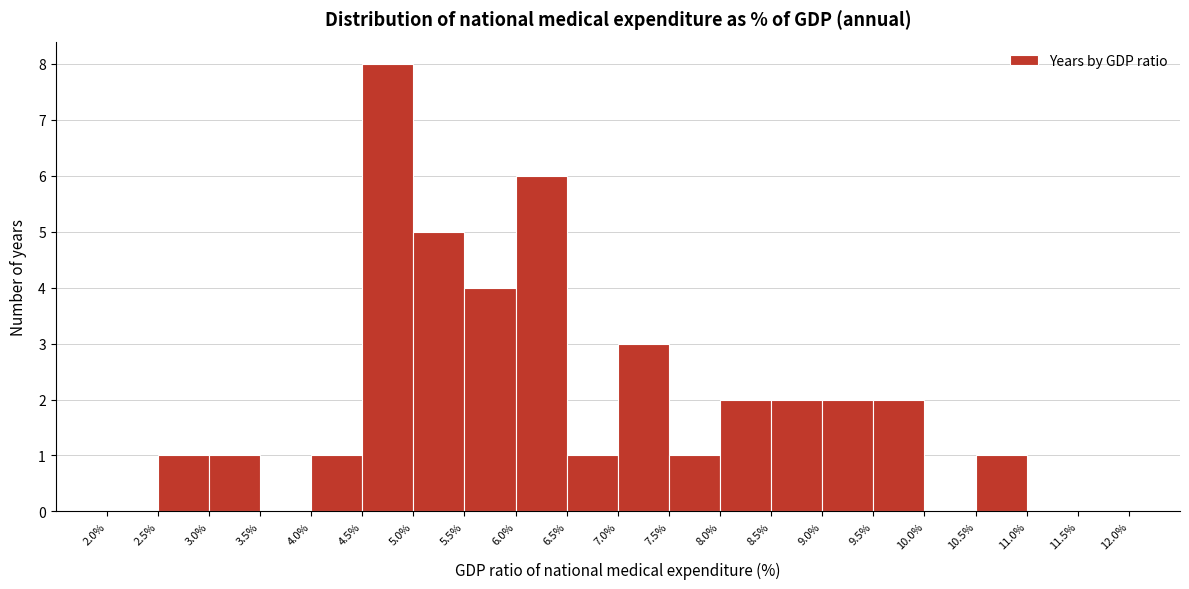

Over which range of the x-axis is the bar tallest?

4.5% to 5.0%